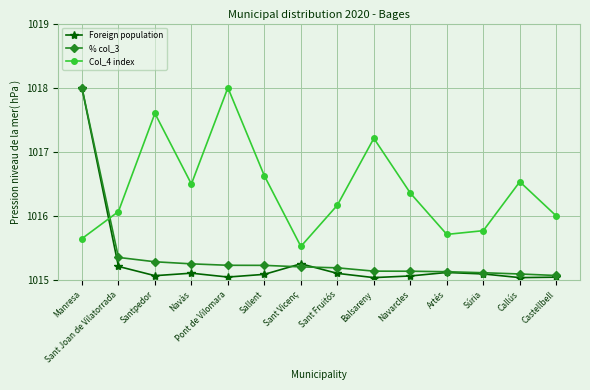

What is the difference between the maximum and minimum values in the % col_3 series?

2.9